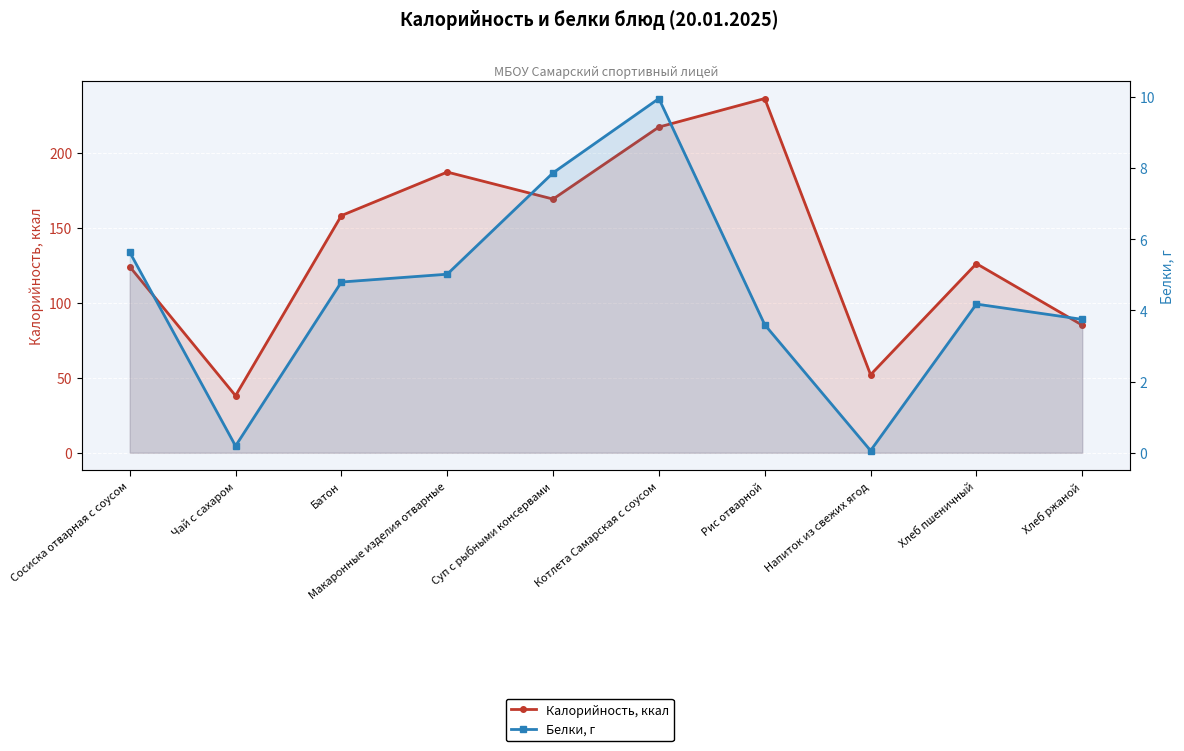

What is the greatest value displayed?

236.0